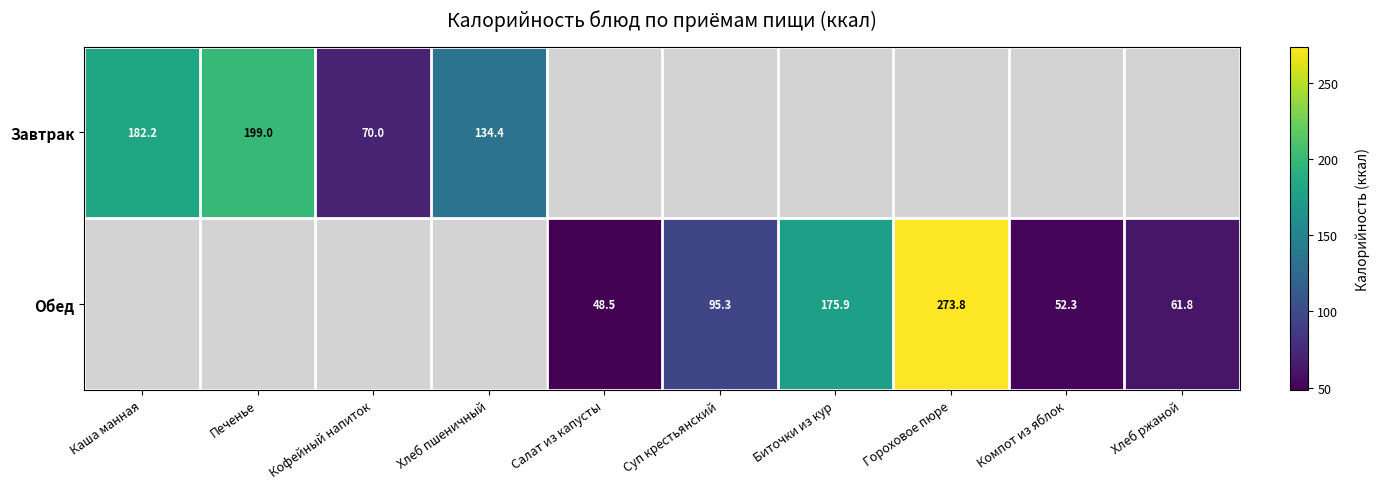

Where is Завтрак nearest to the value 134?

Хлеб пшеничный